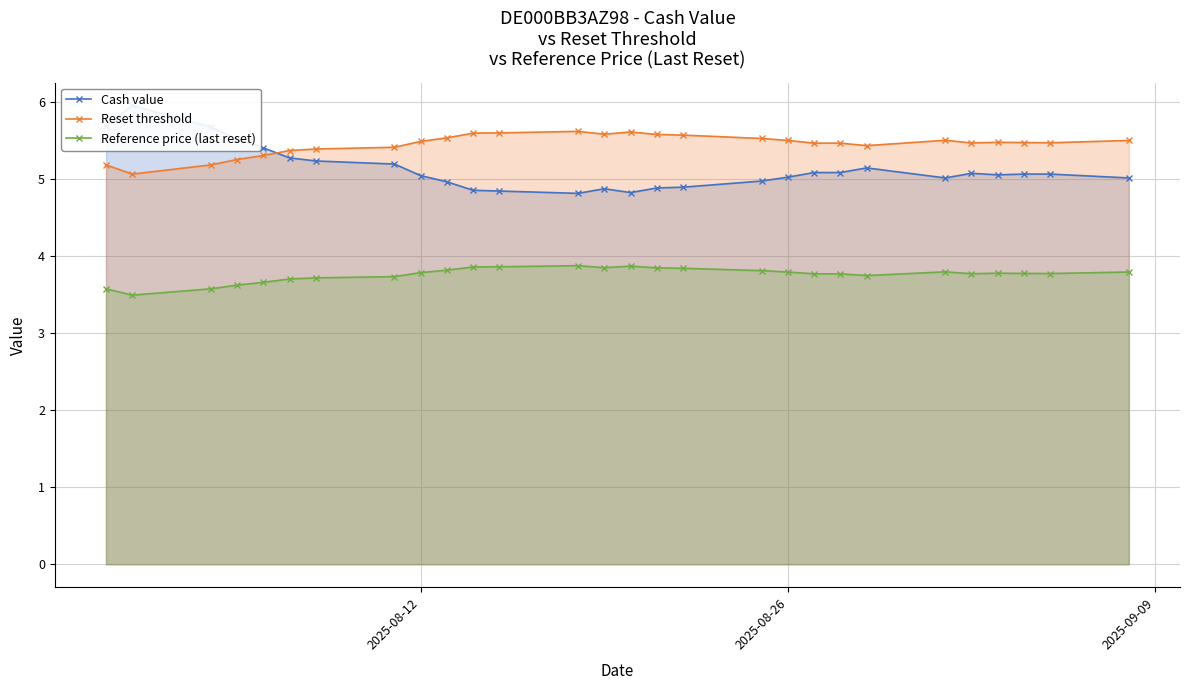

In Reset threshold, how many points are higher than both neighbors (excluding endpoints)?

4